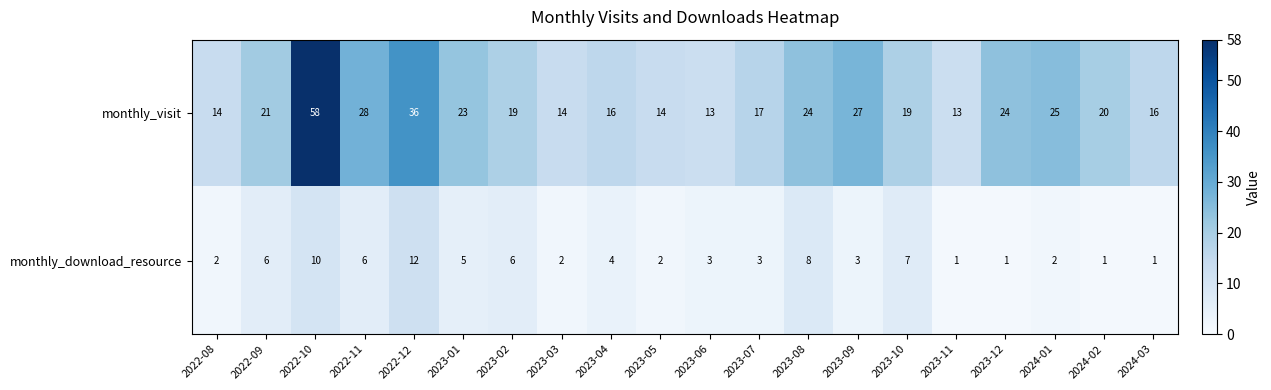

What is the total value across all series at 2023-06?

16